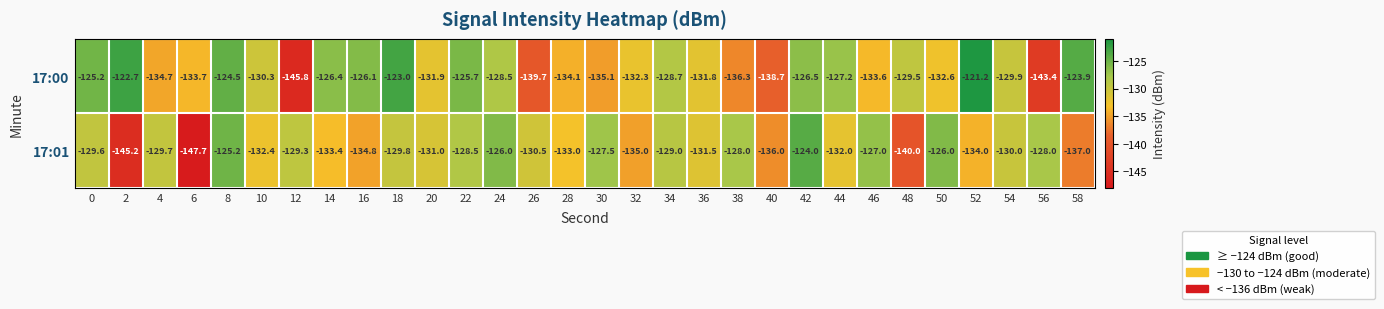

What is the sum of the 17:00 values at 30 and 4?

-269.8